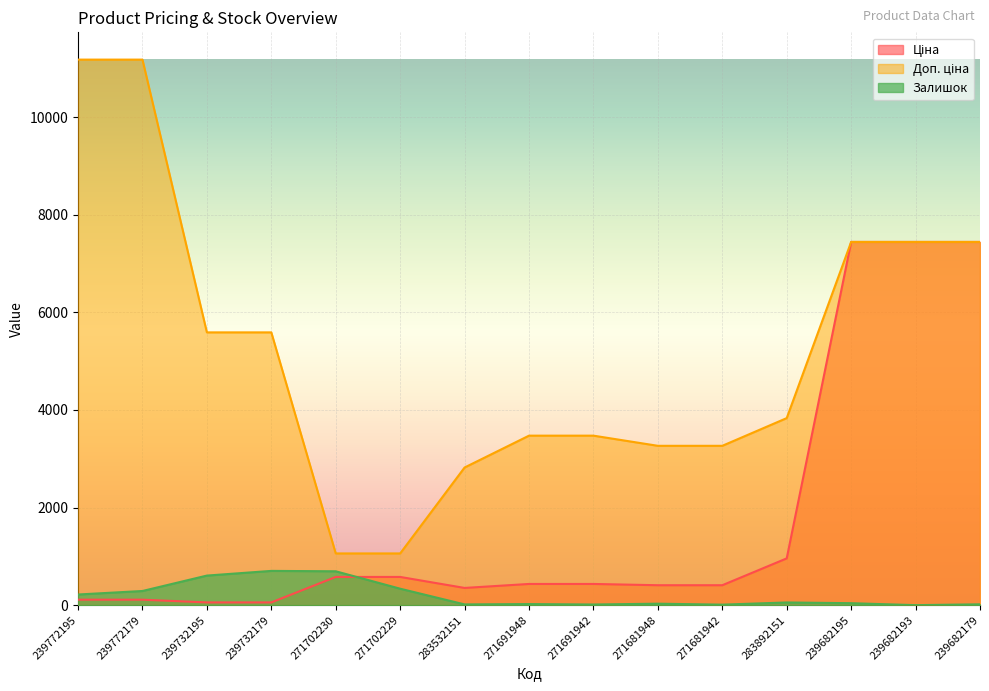

What is the maximum value shown in the chart?

11182.0